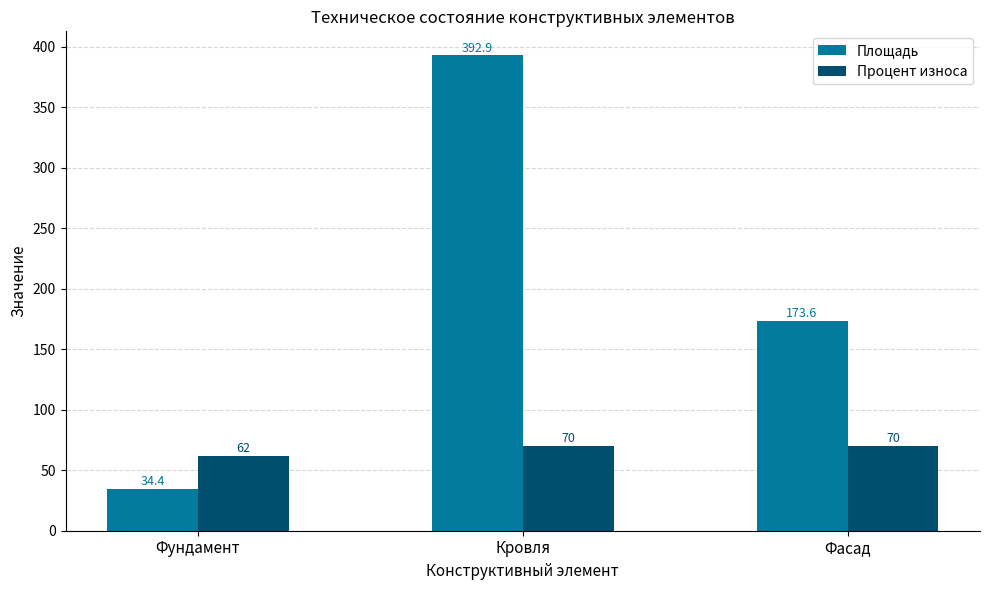

What is the difference between the maximum and minimum values in the Процент износа series?

8.0